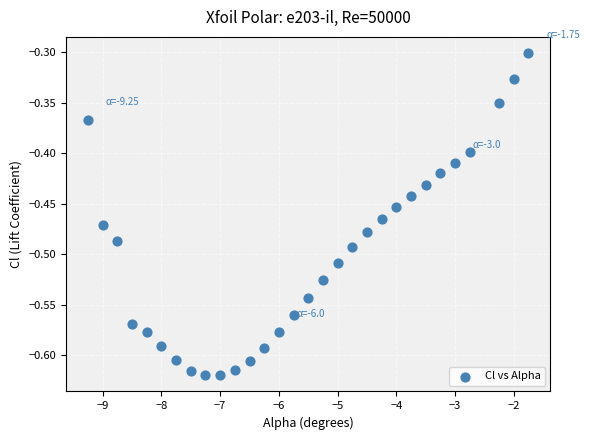

What is the range of Y values (max minus min)?

0.3